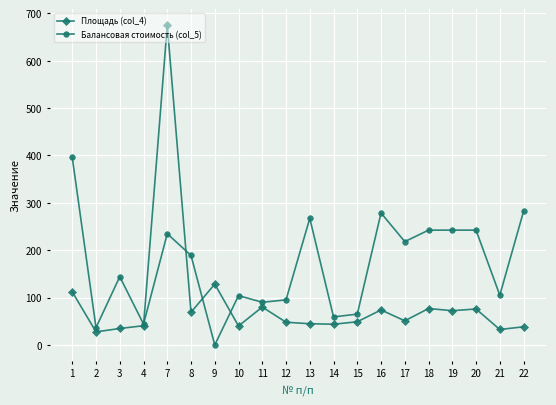

Is the value of Площадь (col_4) at 8 greater than the value of Балансовая стоимость (col_5) at 22?

No